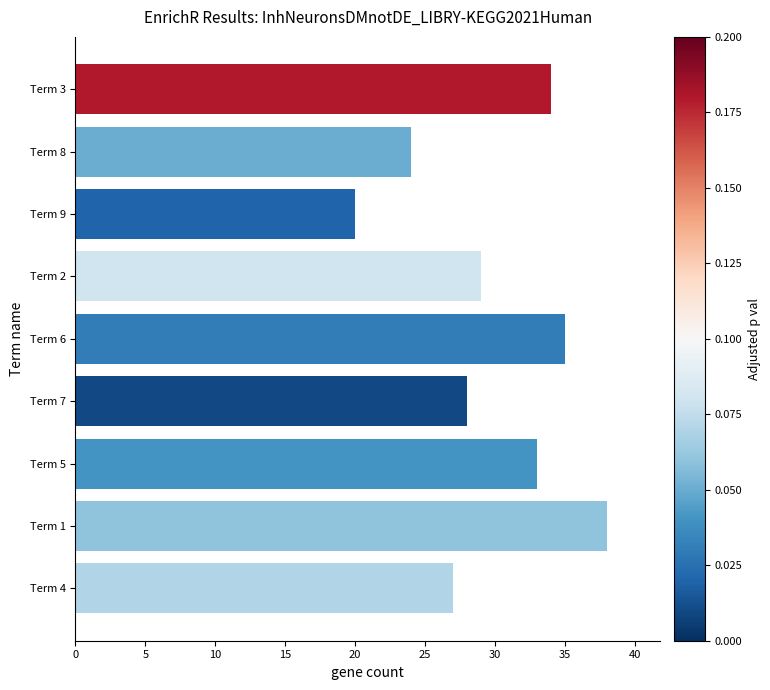

What is the difference between the maximum and minimum values?

18